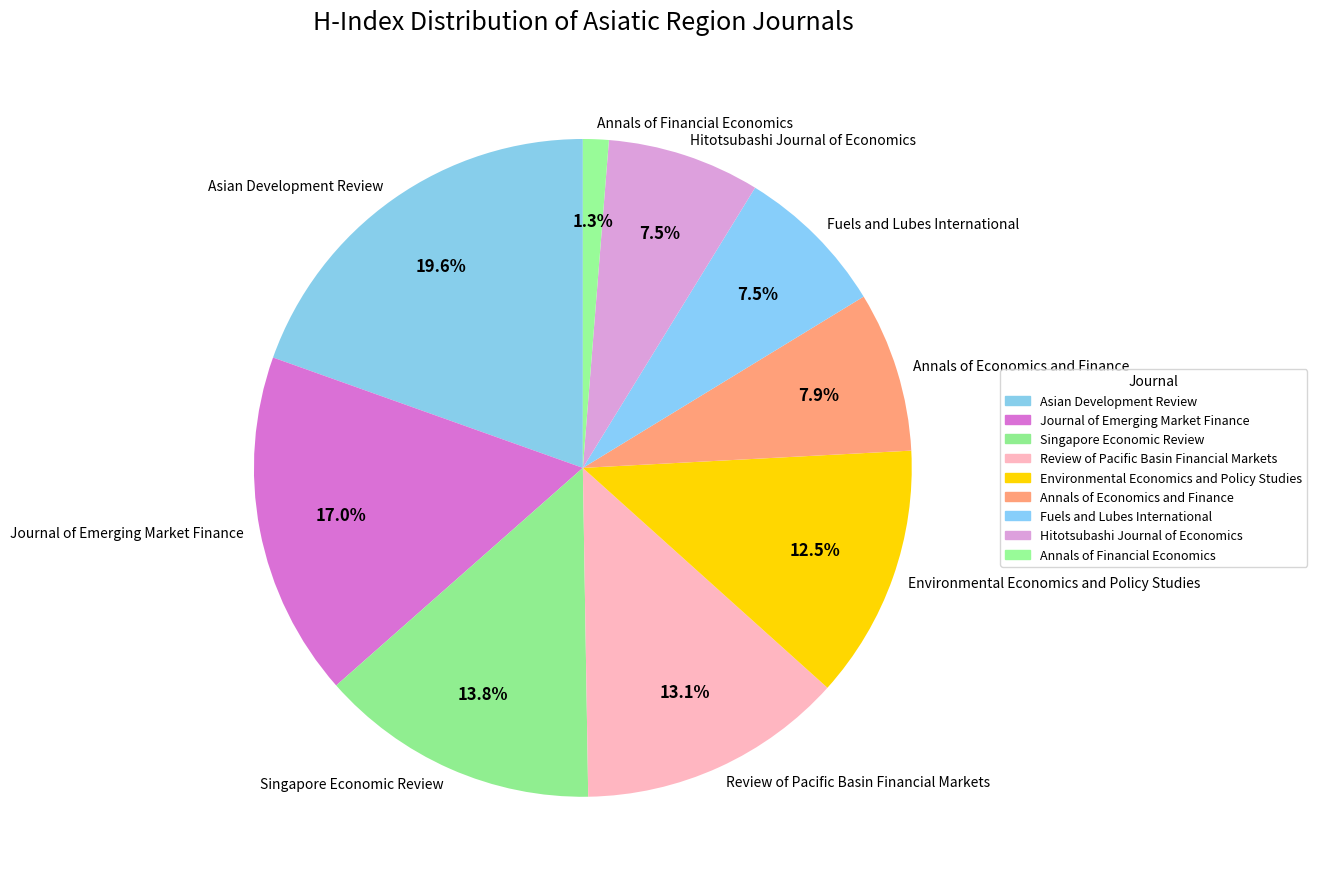

Count the number of slices in the pie.

9